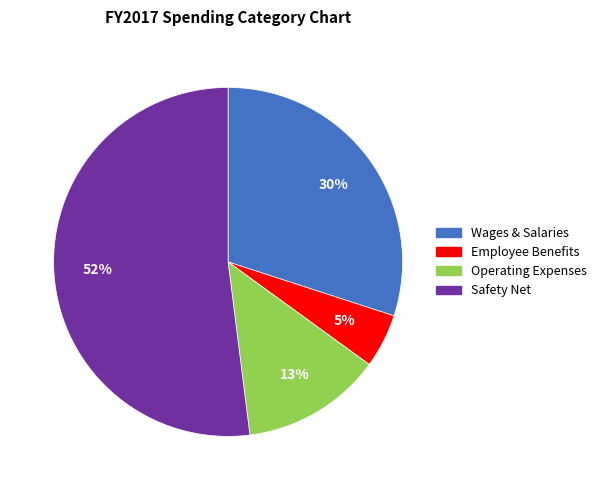

How many slices are in this pie chart?

4